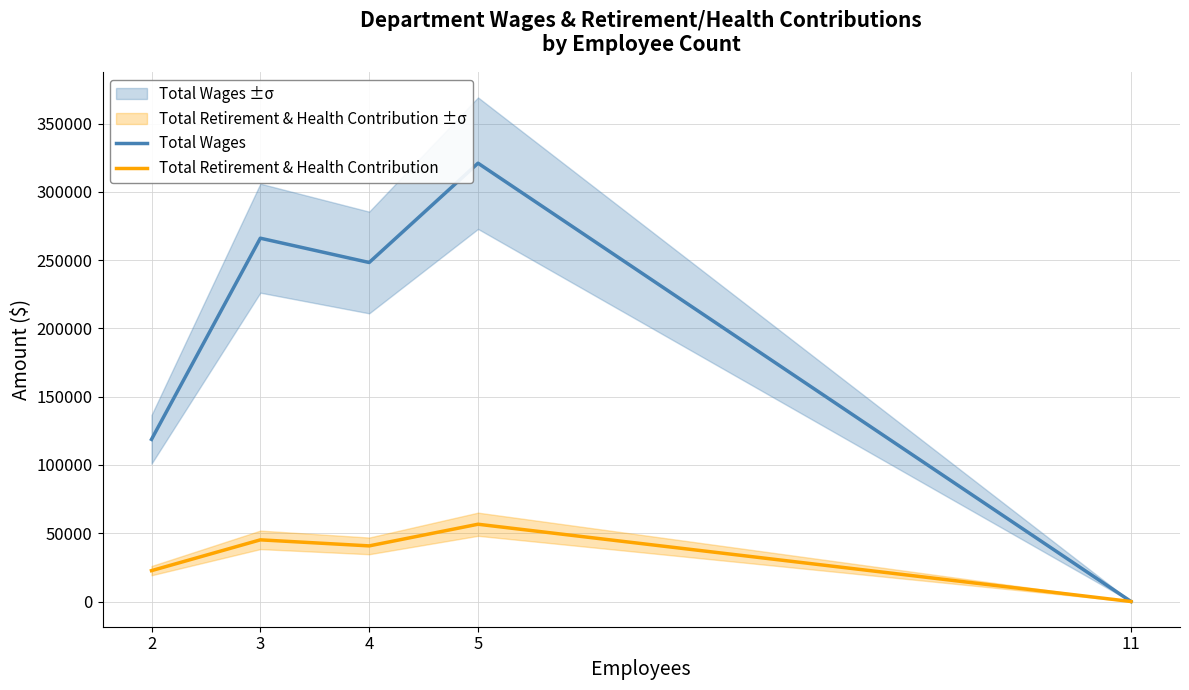

True or false: Total Wages has more than 0 interior local peaks.

True